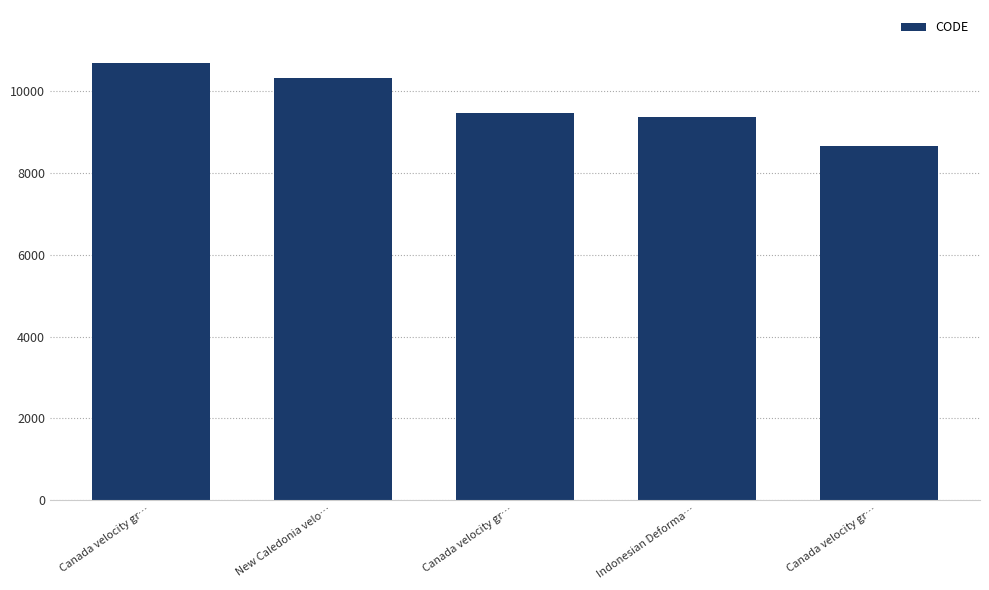

At which label does the data first exceed 9483?

Canada velocity gr…